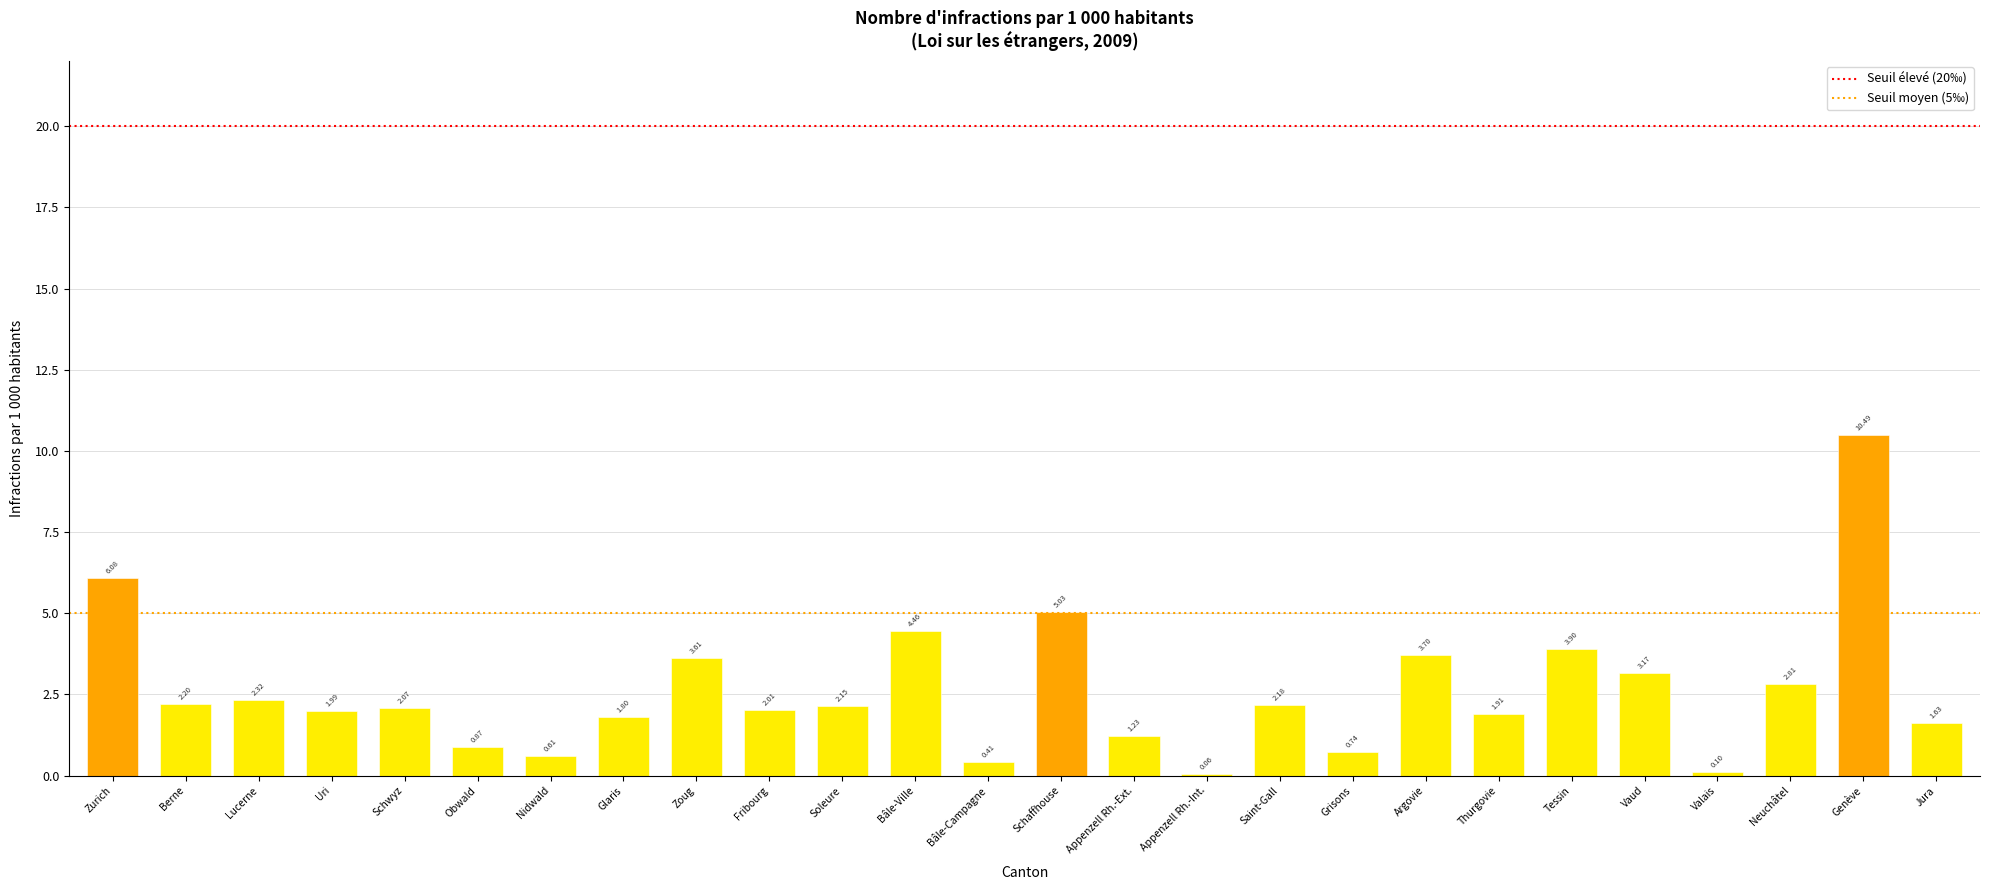

At which label does the data first exceed 2?

Zurich